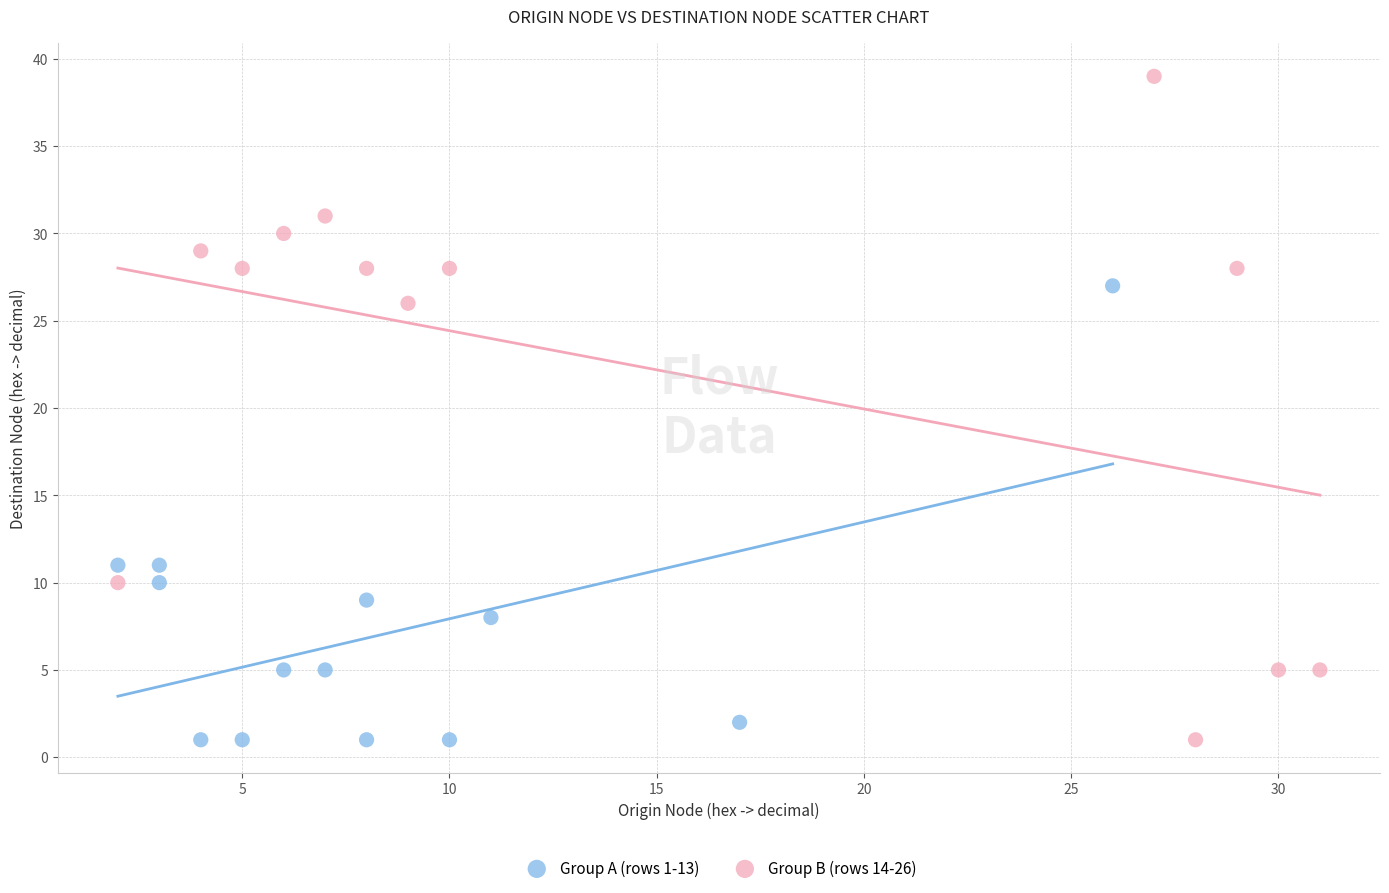

Which series contains the highest Y value?

Group B (rows 14-26)